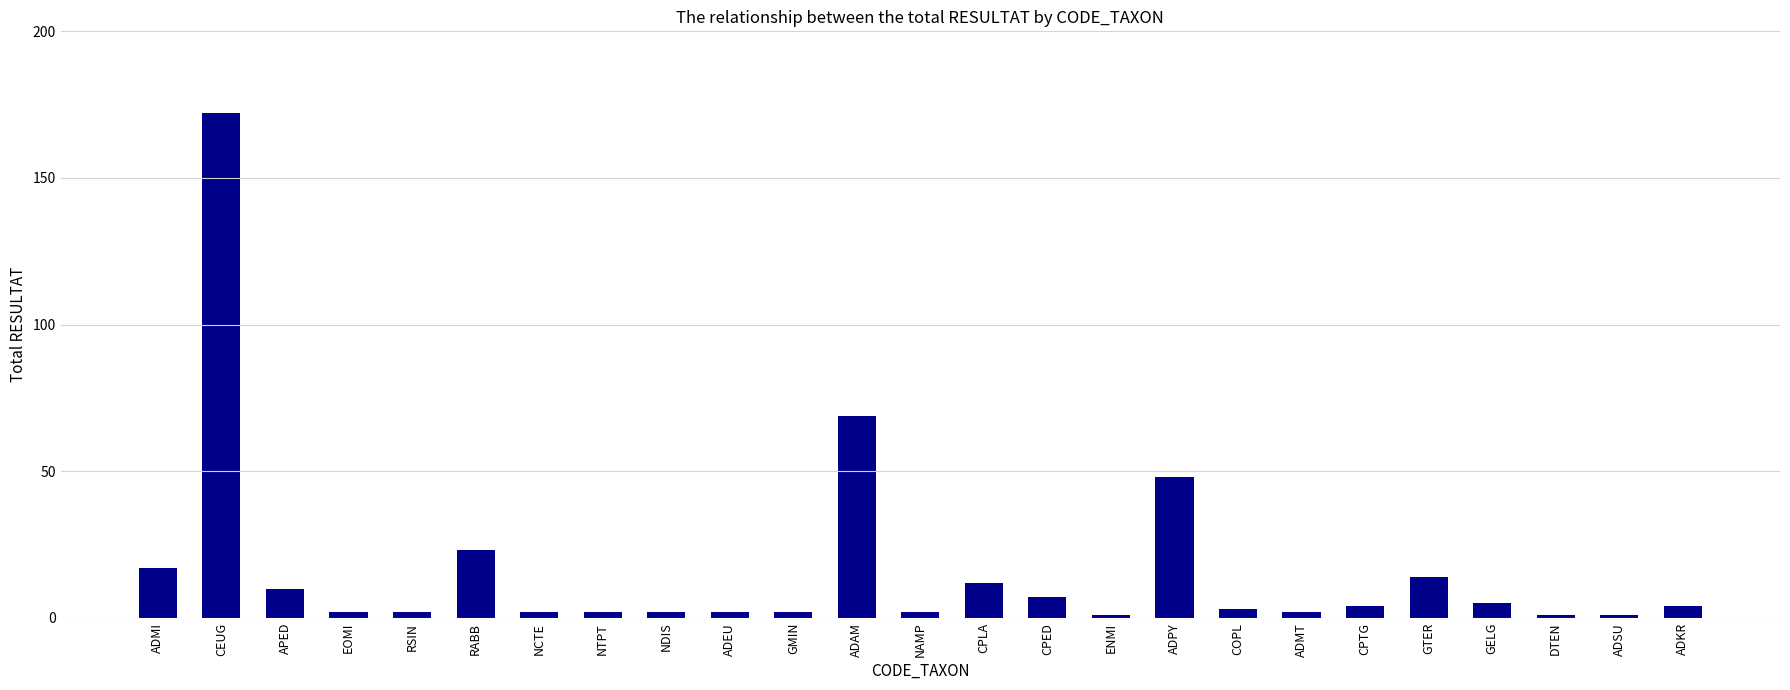

What is the sum of all values?

409